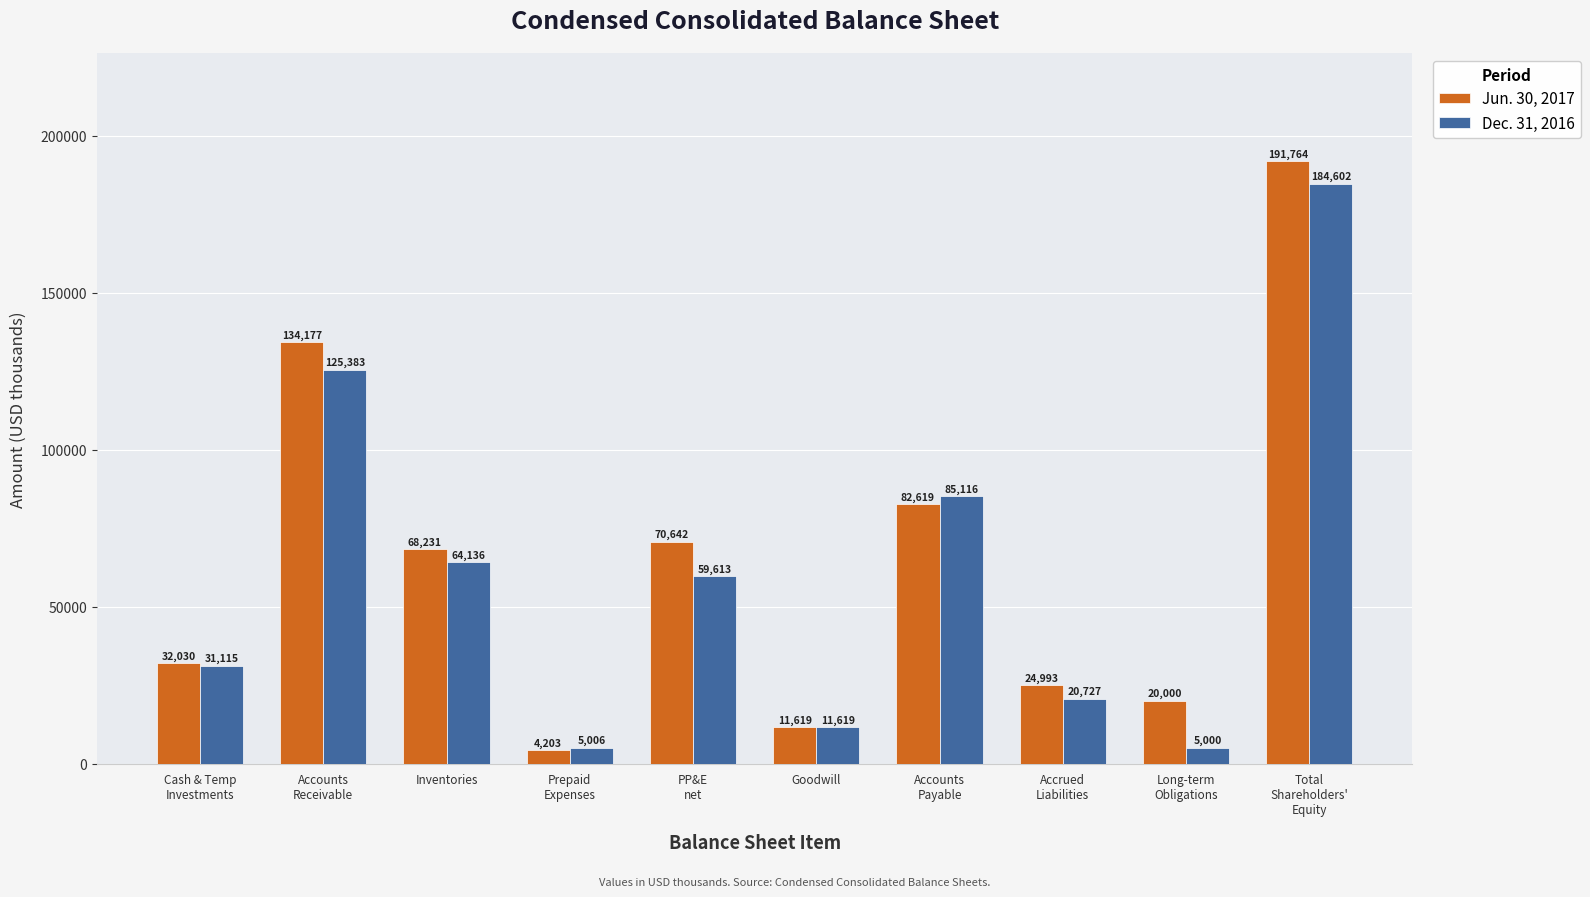

Count the number of categories in the chart.

10